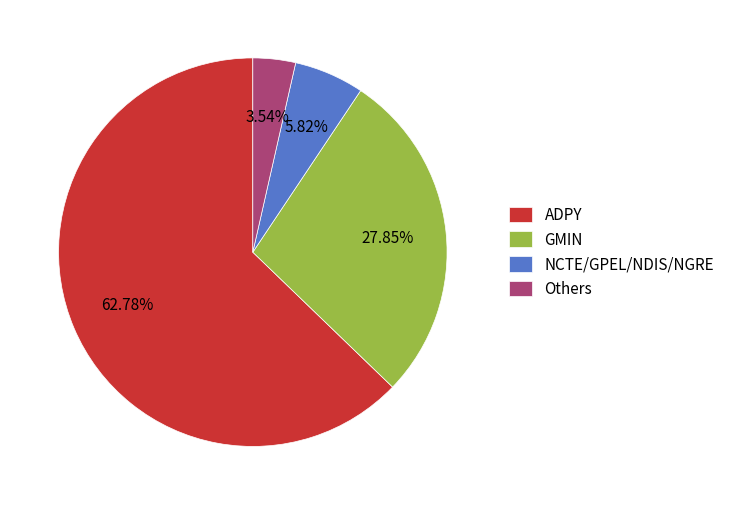

Do GMIN and ADPY together represent more than half of the pie?

Yes